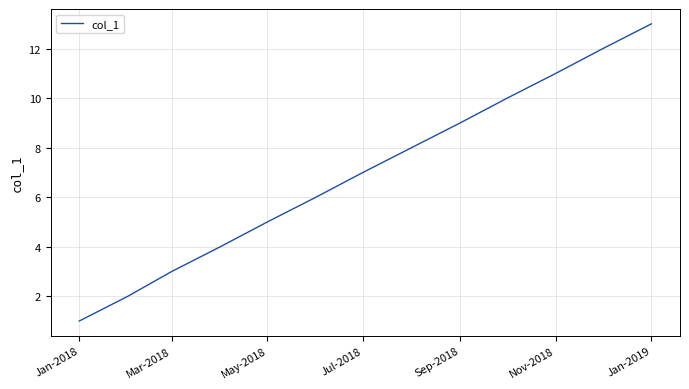

What is the greatest value displayed?

13